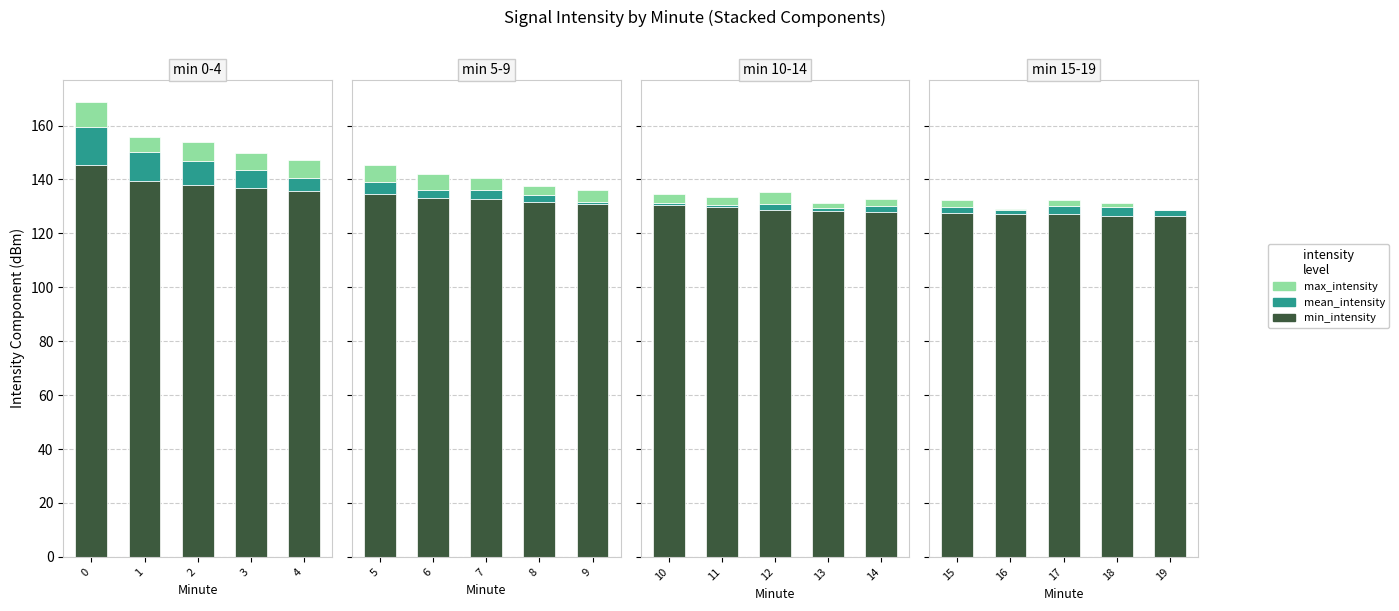

What is the spread (max minus min) of values at 19?

126.2